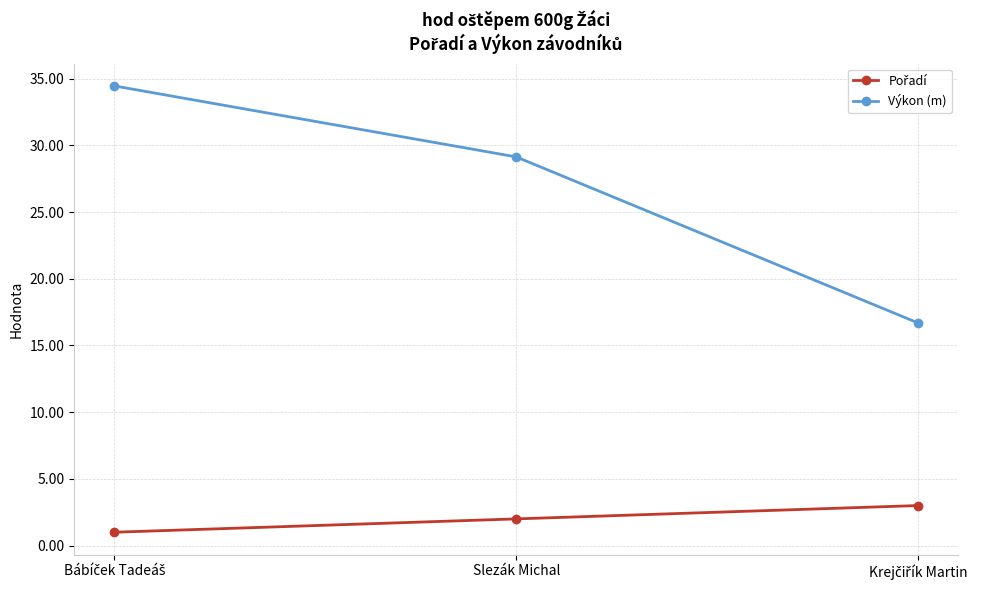

What is the difference between the maximum and minimum values in the Výkon (m) series?

17.8